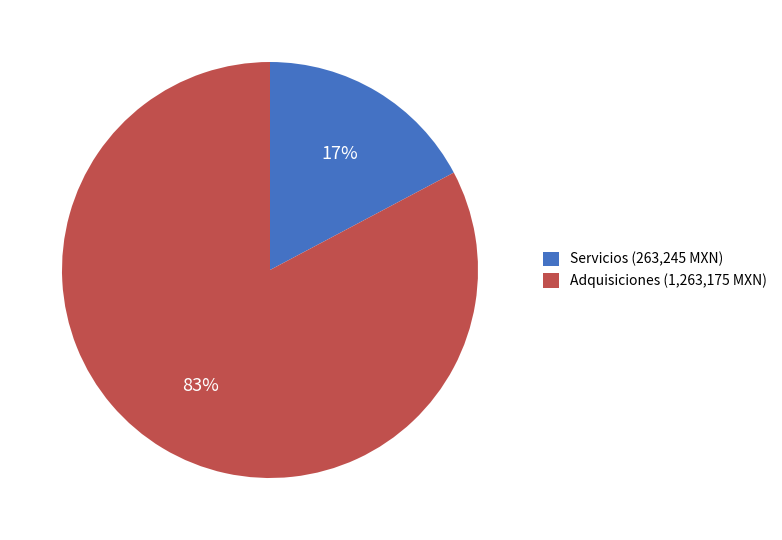

Is it true that Adquisiciones (1,263,175 MXN) is 91% of the pie?

False